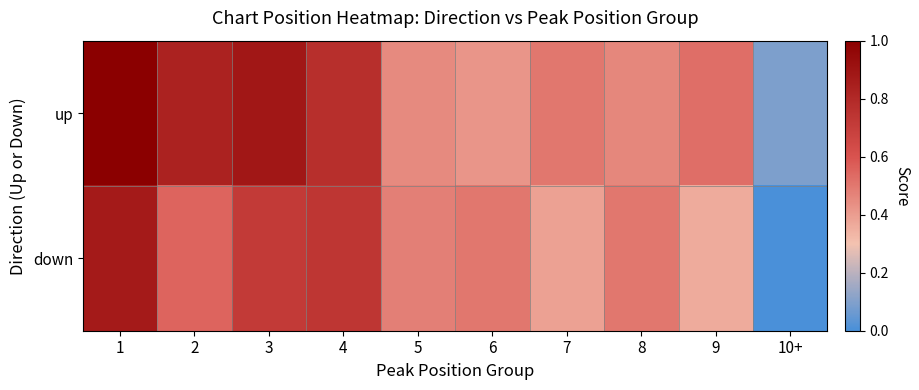

Which label corresponds to the largest value in the chart?

1